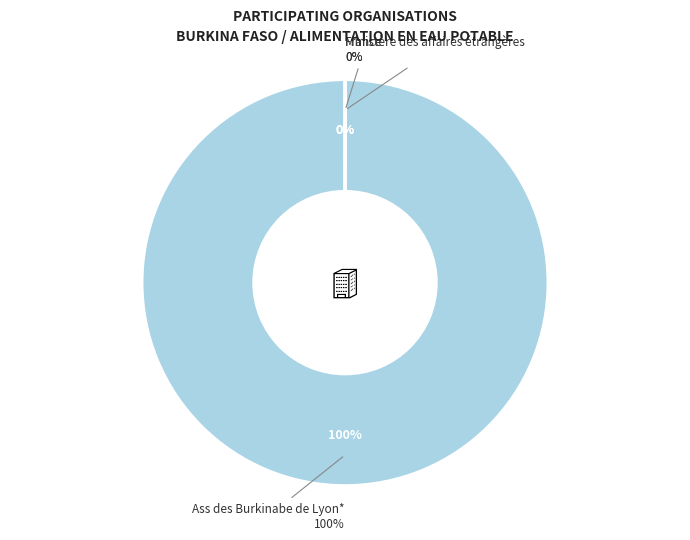

Between Ass des Burkinabe de Lyon* and France, which is larger?

Ass des Burkinabe de Lyon*